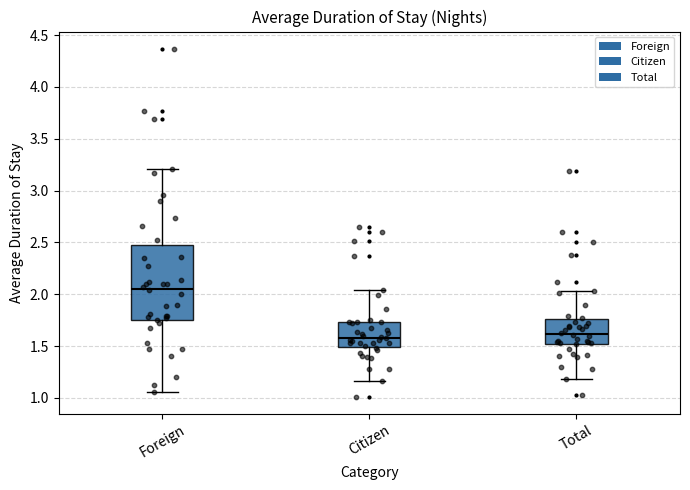

Which box is the tallest, from its lower edge to its upper edge?

Foreign